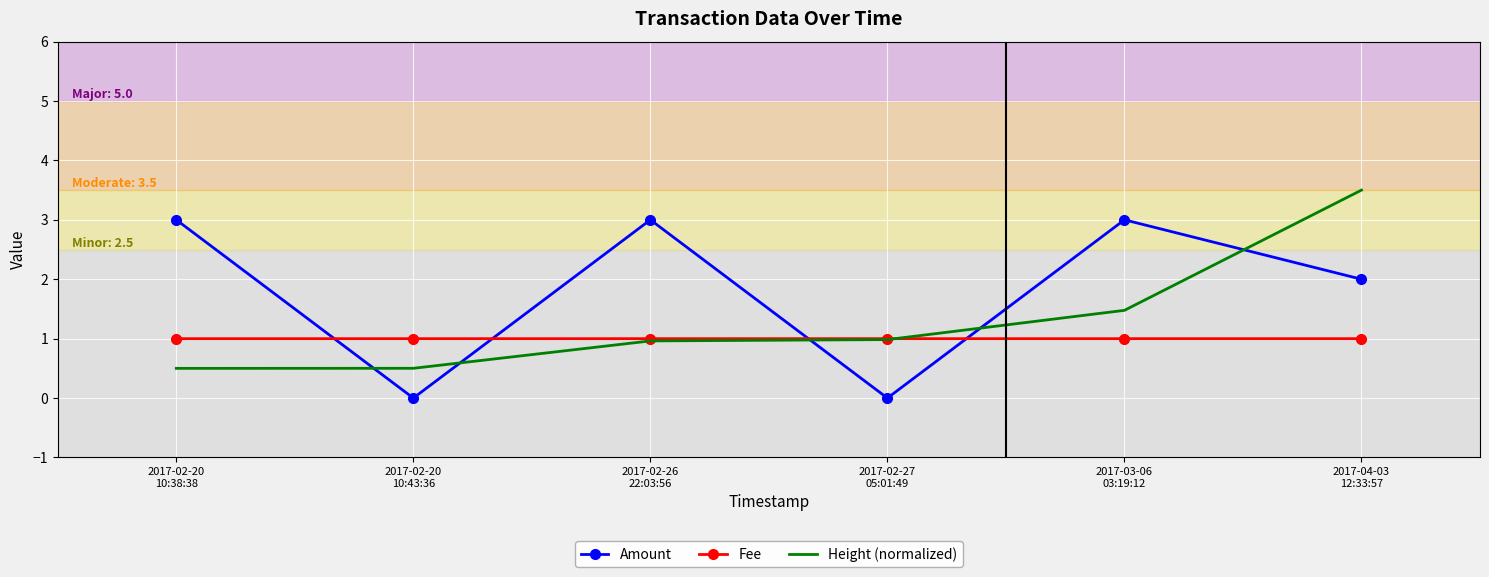

Which series has the largest total across all categories?

Amount